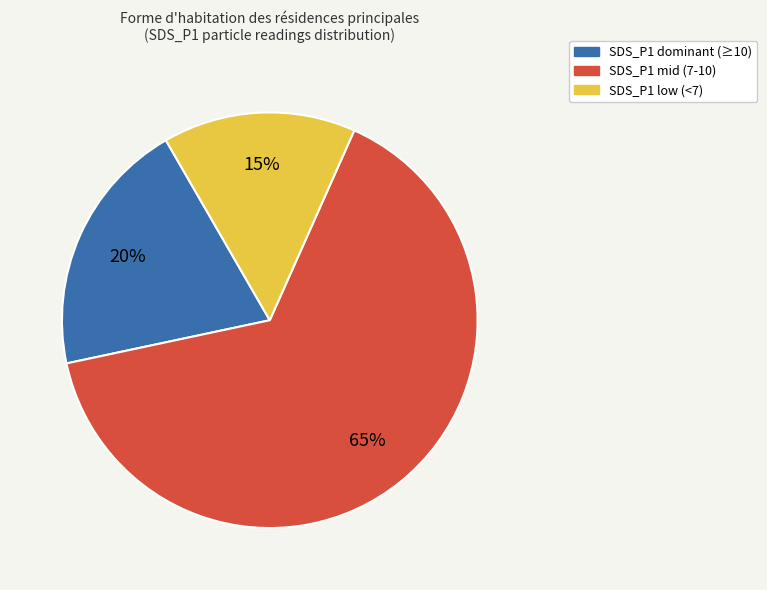

The SDS_P1 dominant (≥10) slice represents 30% of the pie. True or false?

False